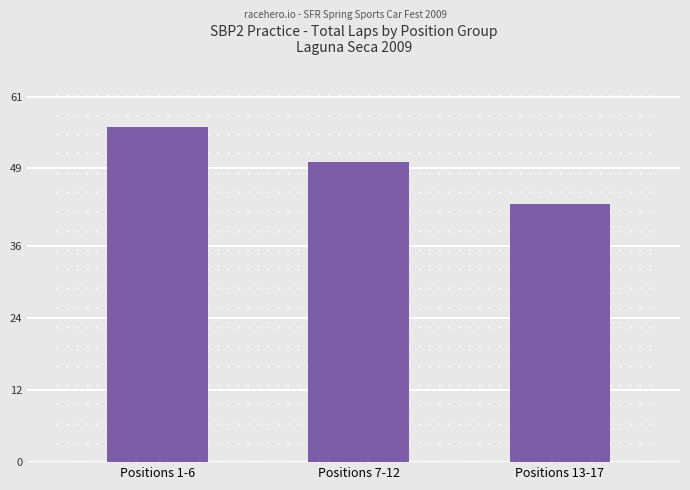

Does the chart contain any negative values?

No